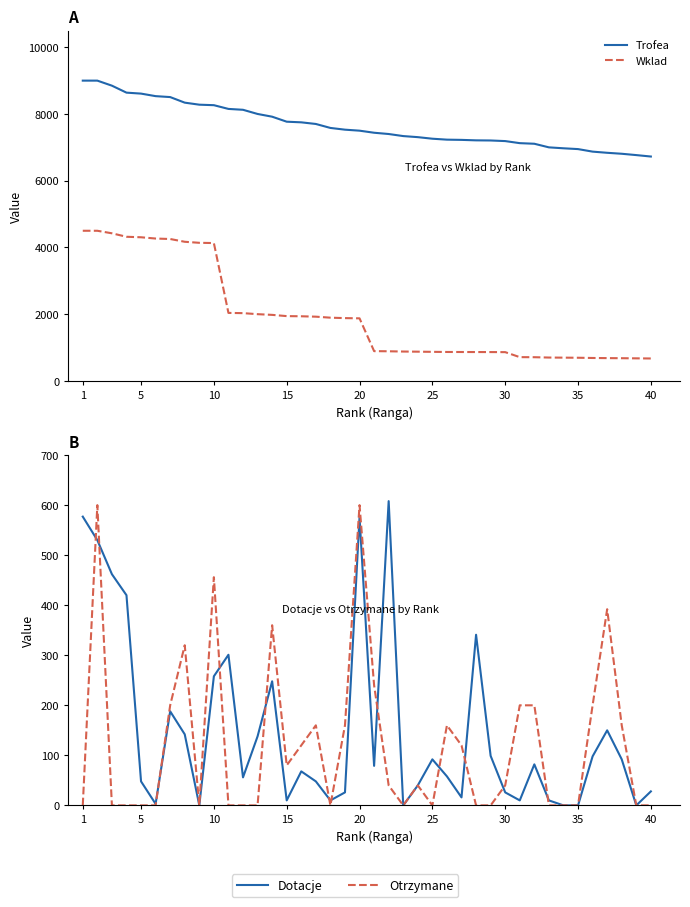

True or false: Trofea and Otrzymane intersect in this chart.

False